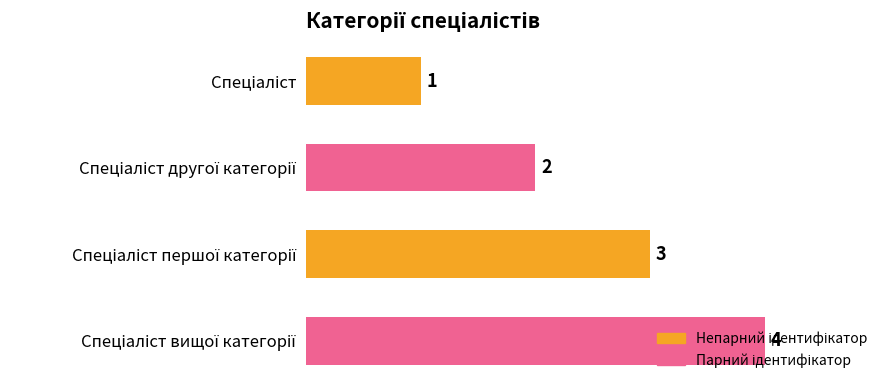

What is the difference between the maximum and minimum values?

3